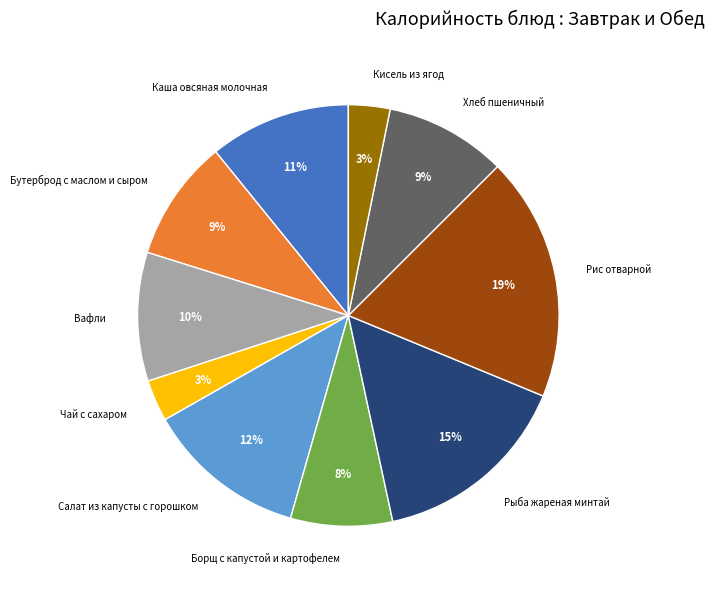

To the nearest percent, what is the average slice percentage?

10%